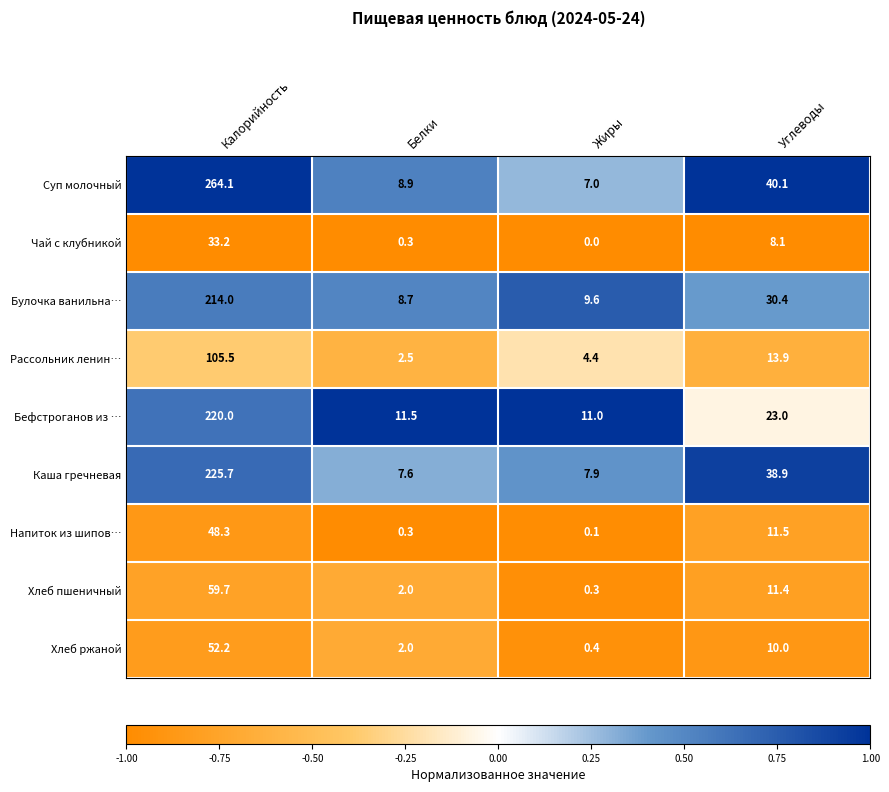

What is the difference between the Хлеб пшеничный values at Углеводы and Жиры?

11.1